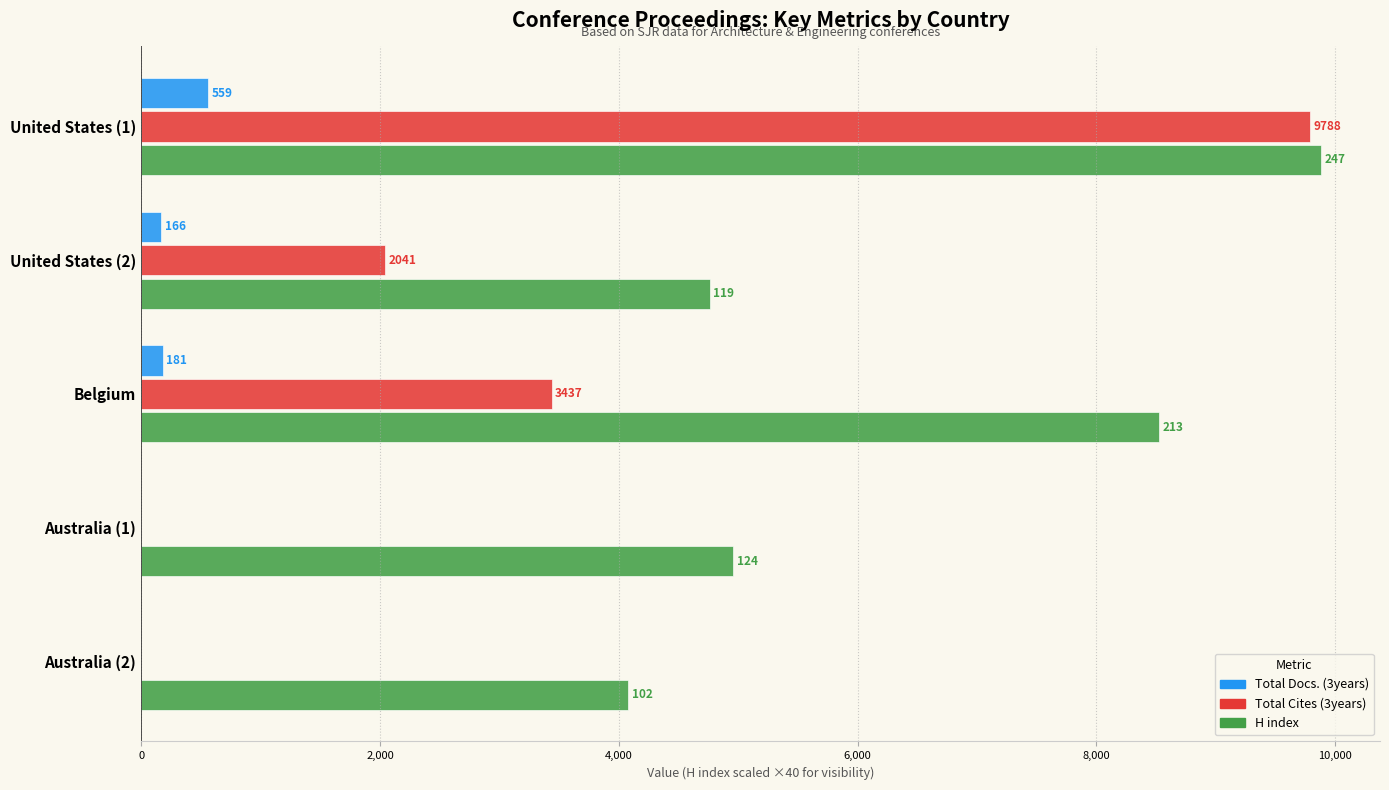

What is the sum of all Total Docs. (3years) values?

906